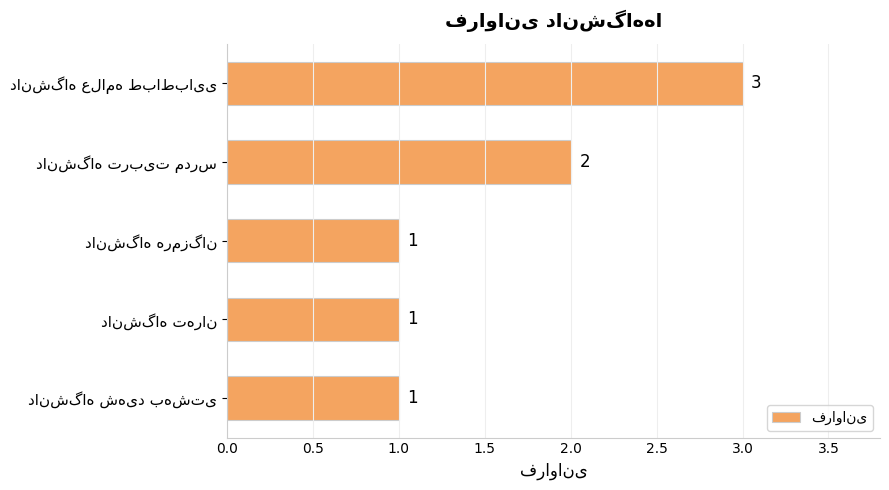

How many values exceed 1?

2